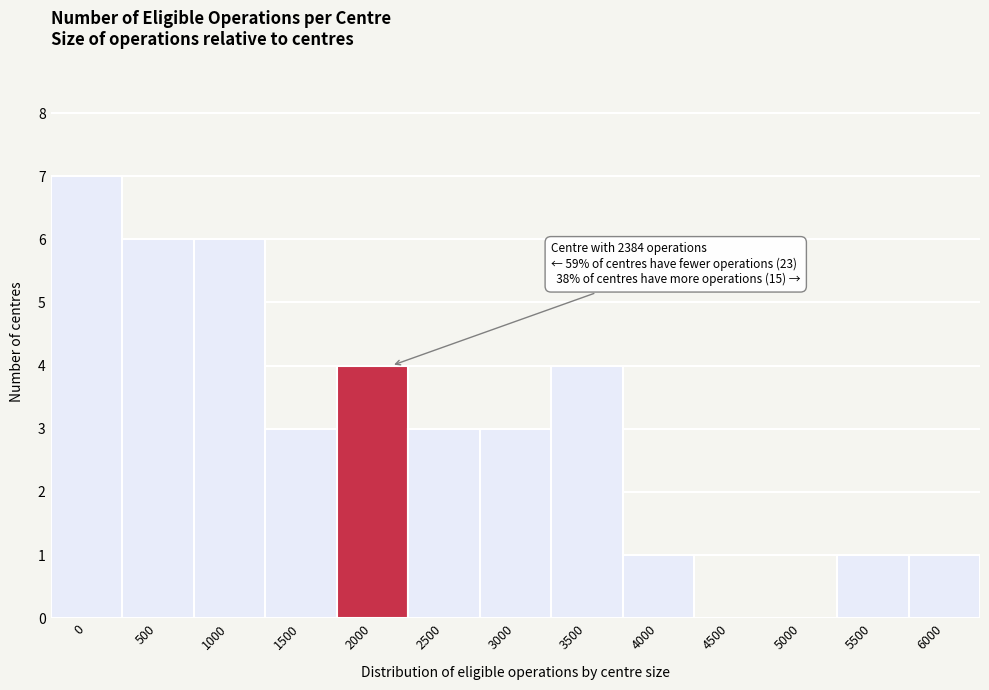

Reading right to left, what are all the values shown in this chart?

6000=1	5500=1	5000=0	4500=0	4000=1	3500=4	3000=3	2500=3	2000=4	1500=3	1000=6	500=6	0=7